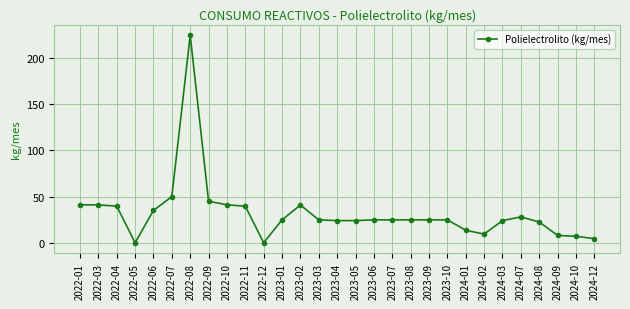

What is the ratio of the value at 2022-09 to the value at 2024-09?

5.6